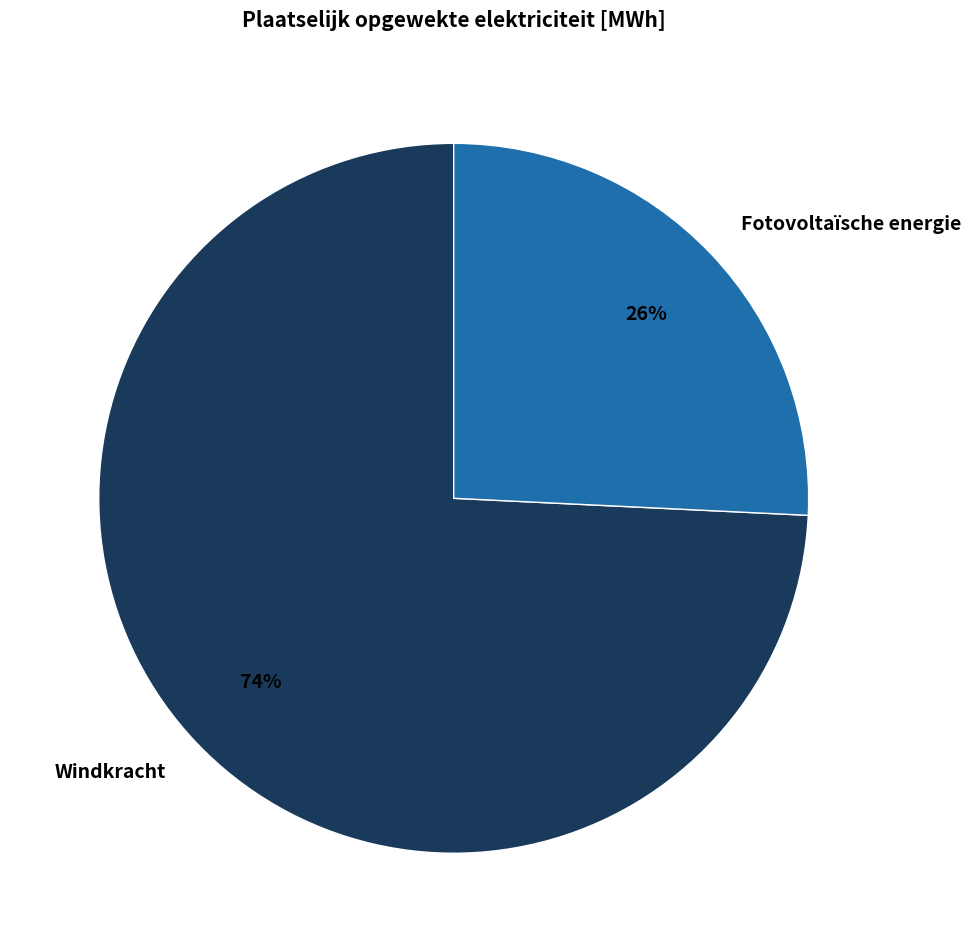

Between Windkracht and Fotovoltaïsche energie, which is larger?

Windkracht